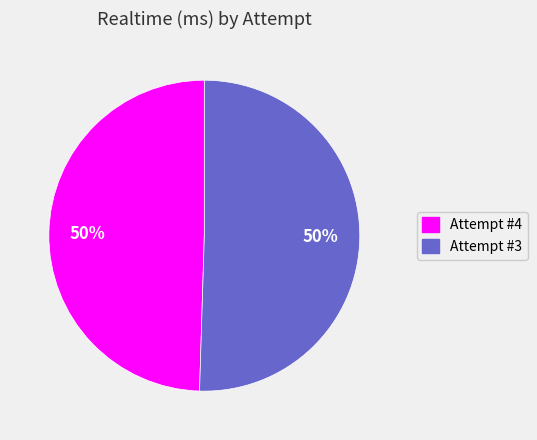

Approximately how many times larger is the value at Attempt #3 compared to Attempt #4?

1.0